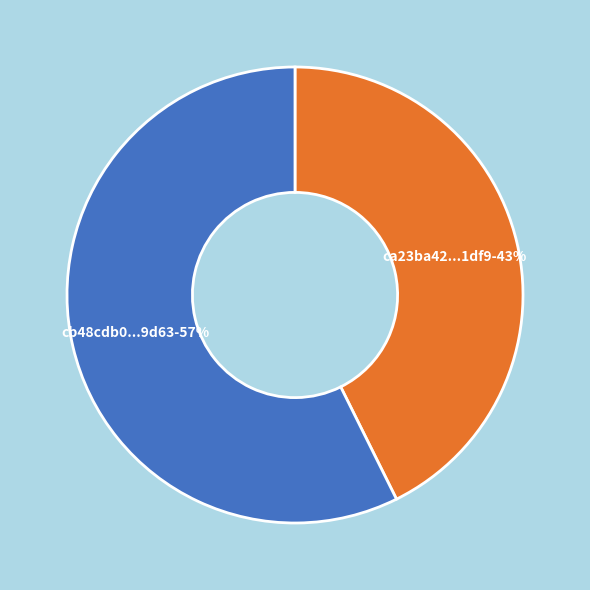

Is there a majority slice in this chart?

Yes